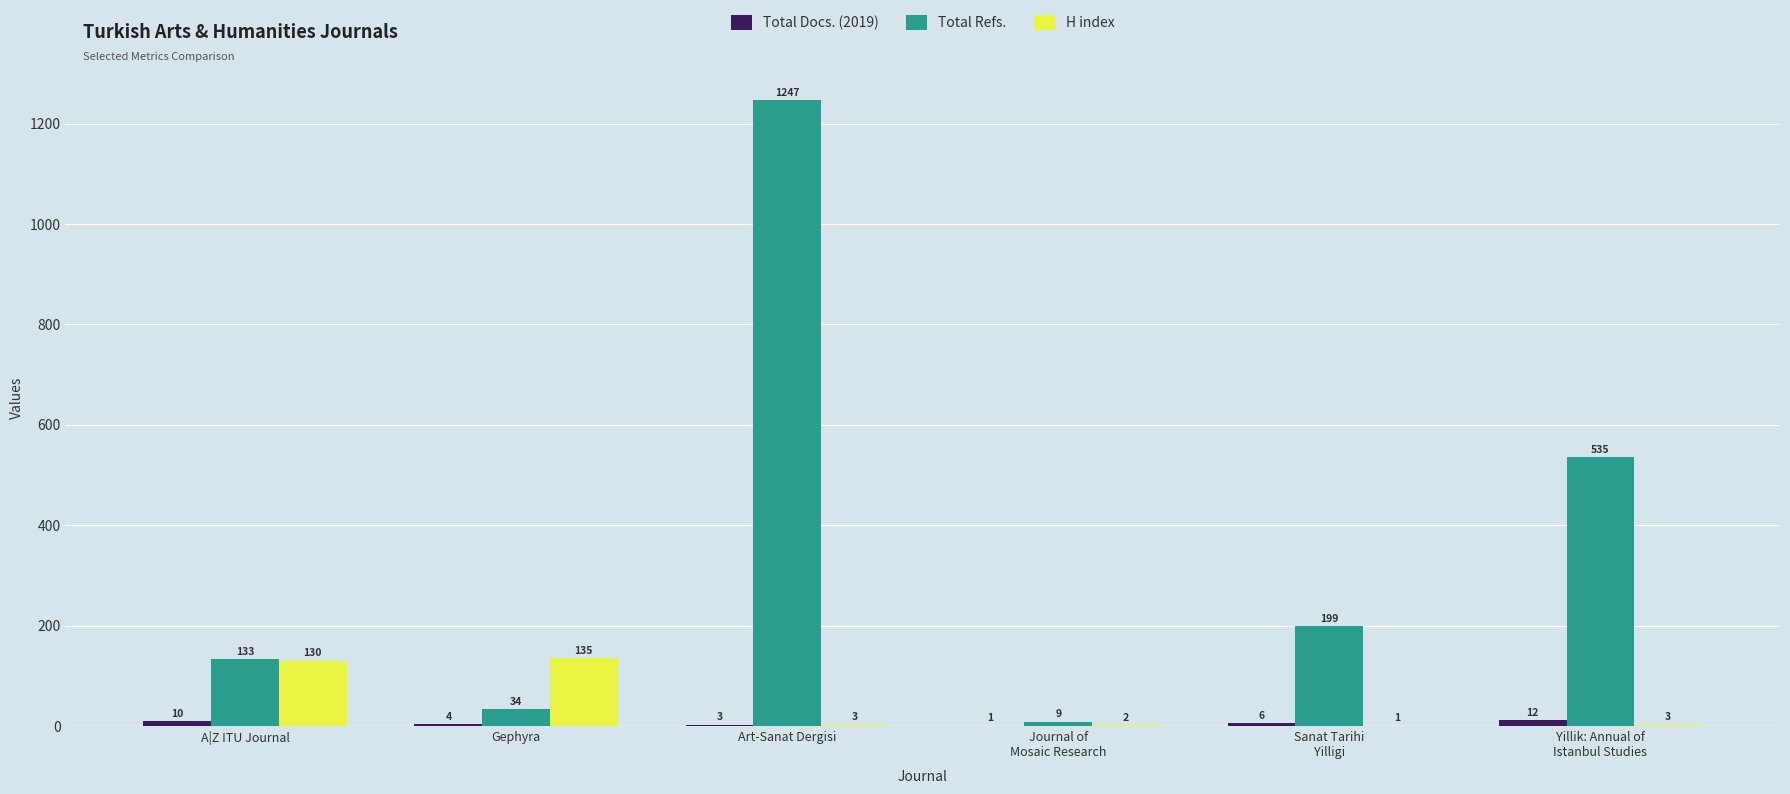

Where does the H index series first go above 3?

A|Z ITU Journal